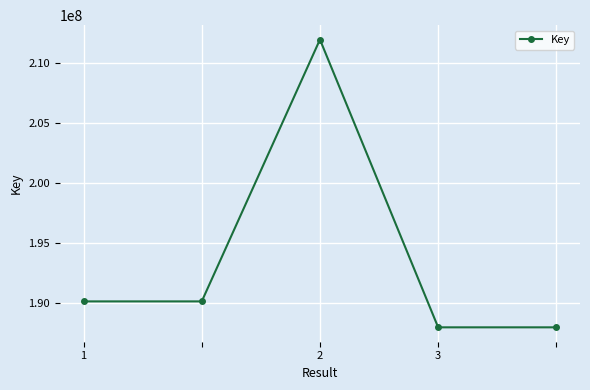

What is the greatest value displayed?

211969390